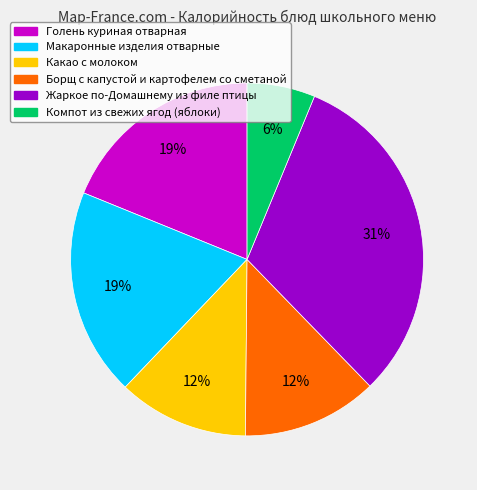

To the nearest percent, what is the difference between the largest and smallest slice percentages?

25%